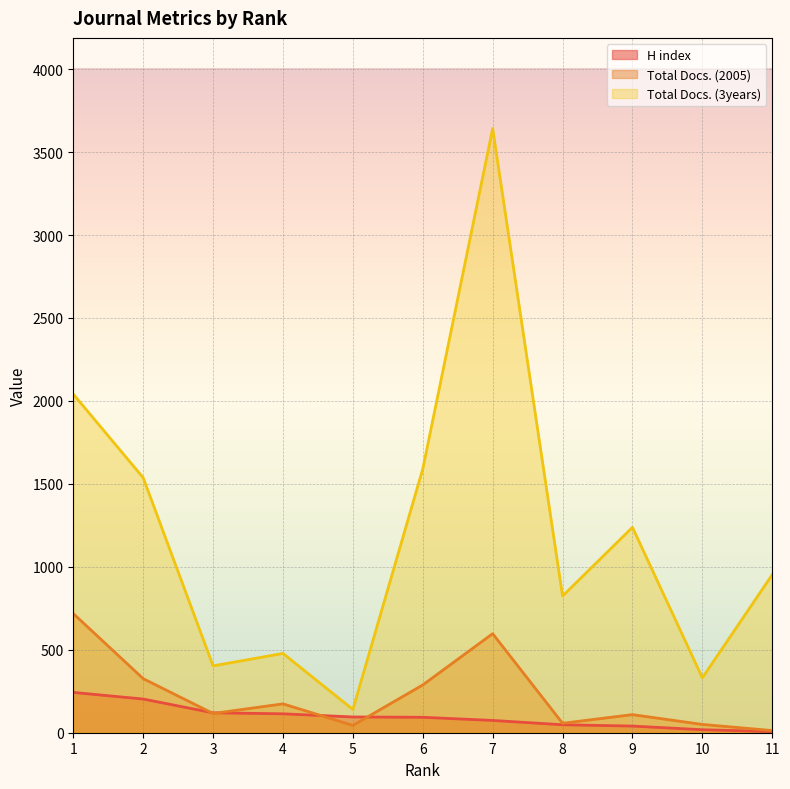

What is the approximate value of H index at 2, to the nearest 5?

205